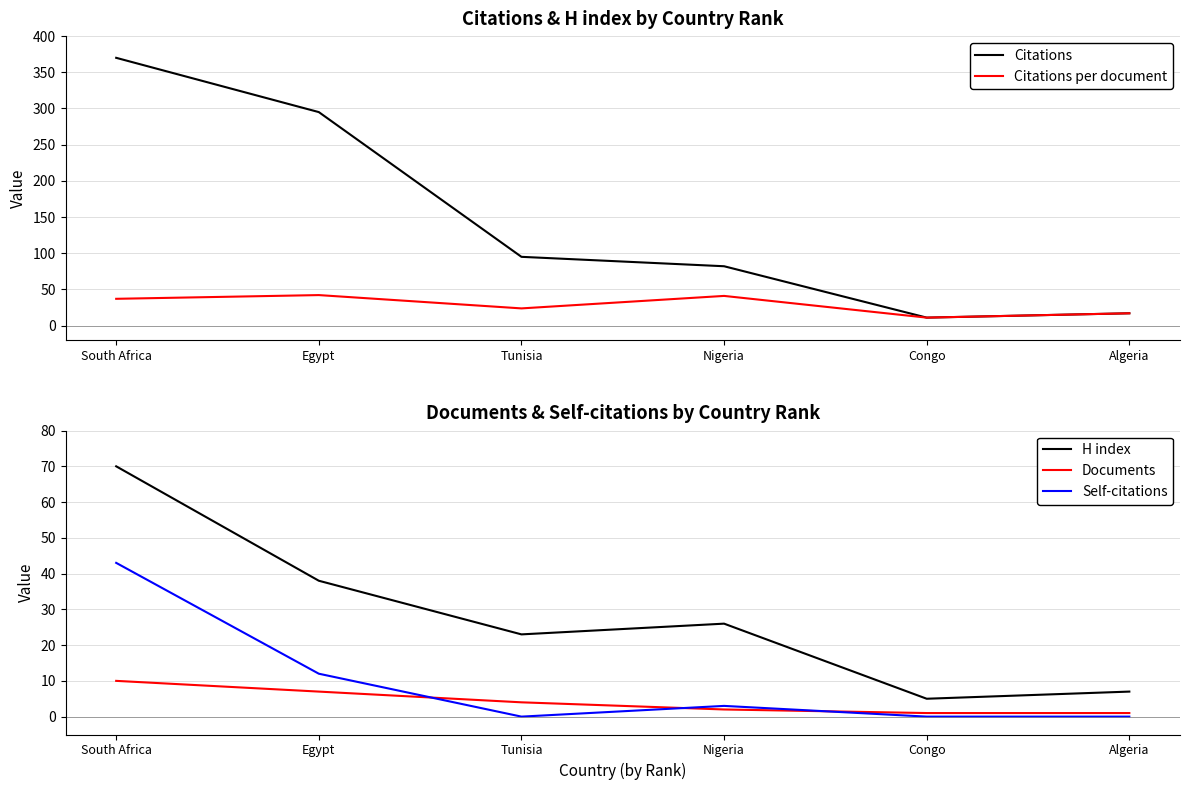

How many data points in Self-citations are above 3?

2